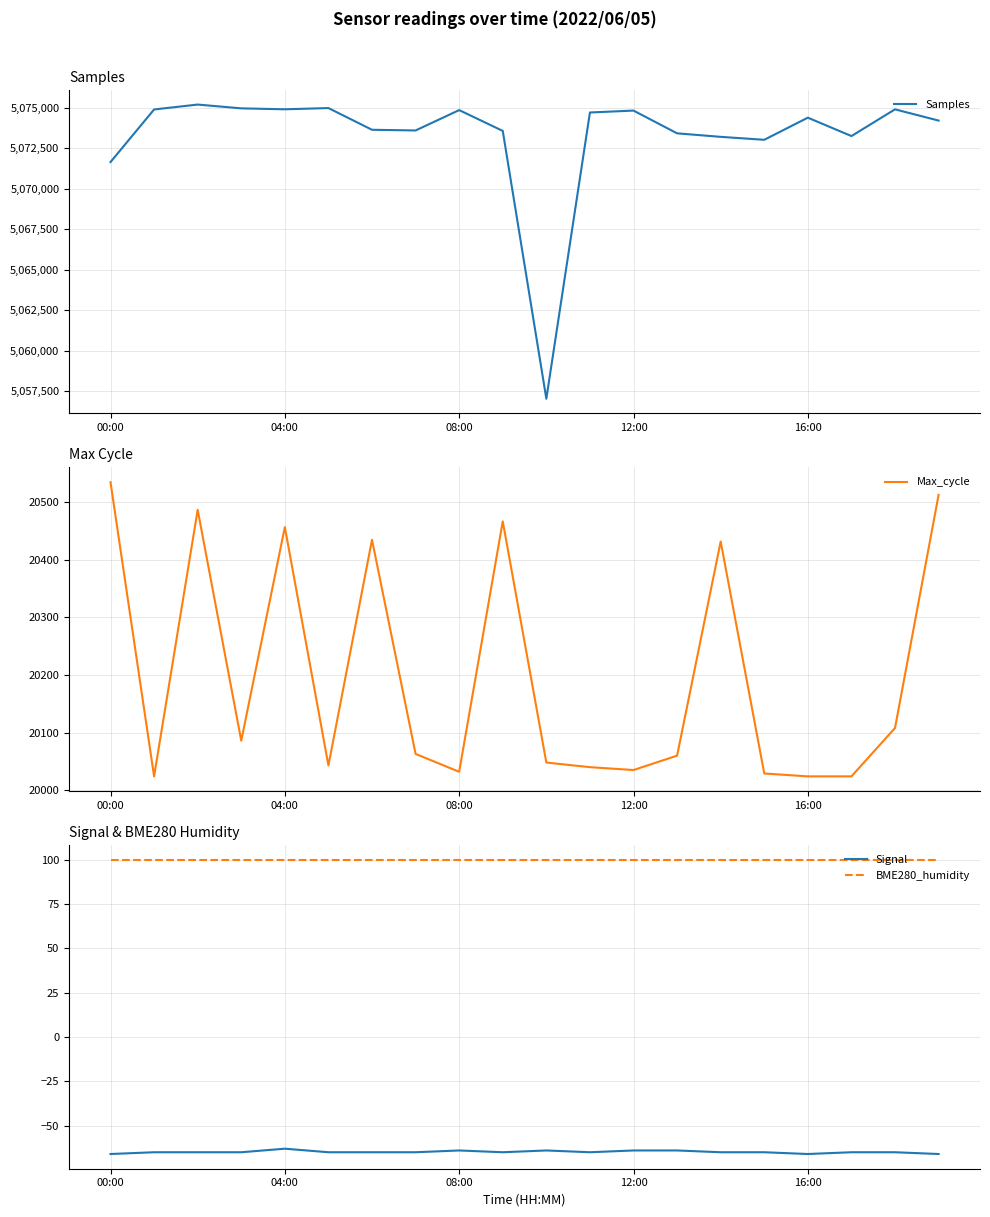

True or false: Signal and BME280_humidity cross at least once.

False